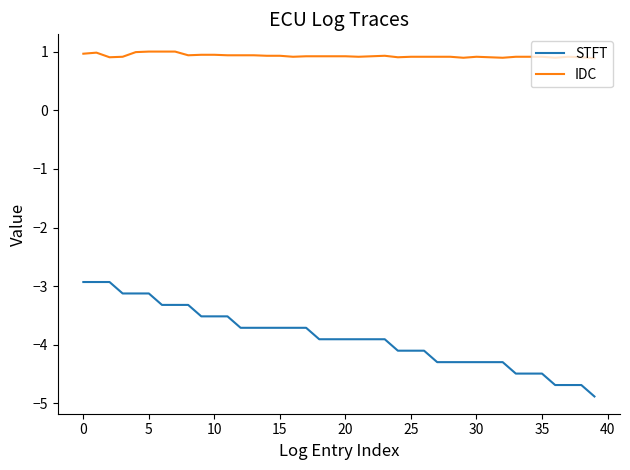

True or false: IDC has more than 2 points higher than both neighbors.

True